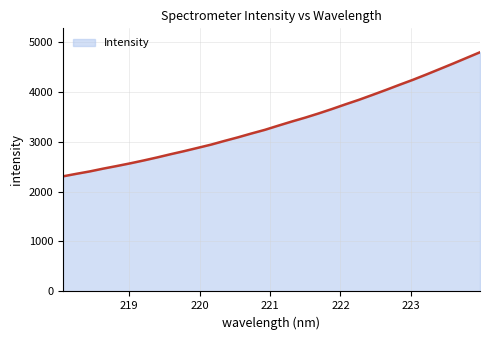

What is the minimum value shown in the chart?

2303.2